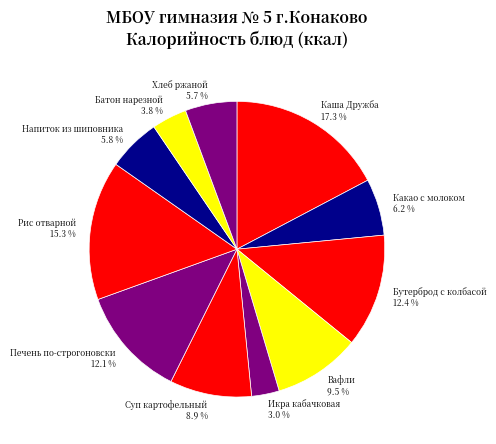

To the nearest percent, what percentage of the pie is Икра кабачковая?

3%